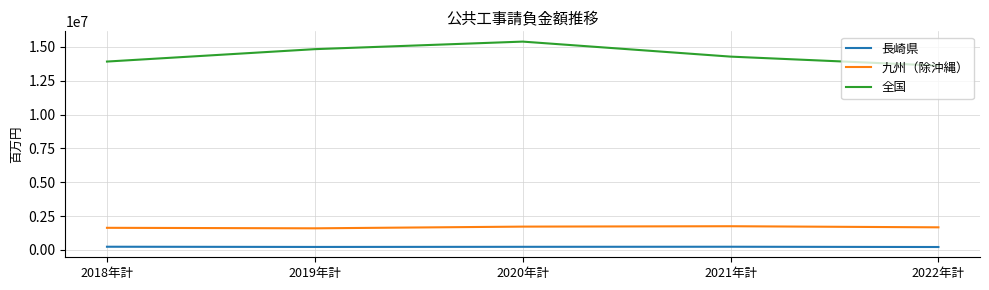

Which series has the largest range (max minus min)?

全国